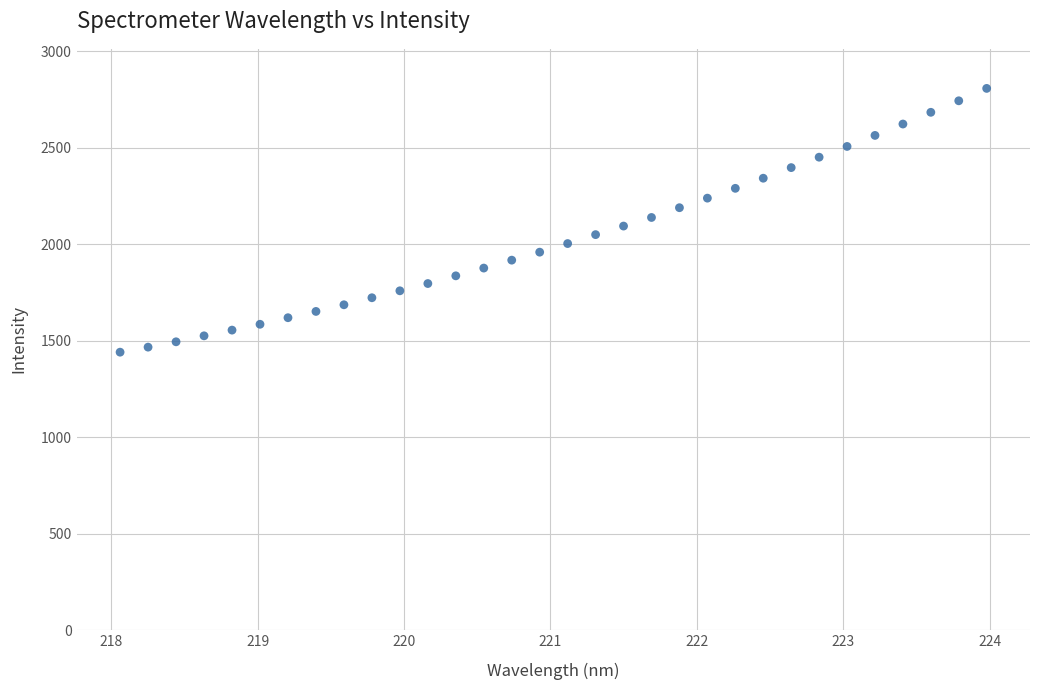

What is the range of Y values (max minus min)?

1366.8